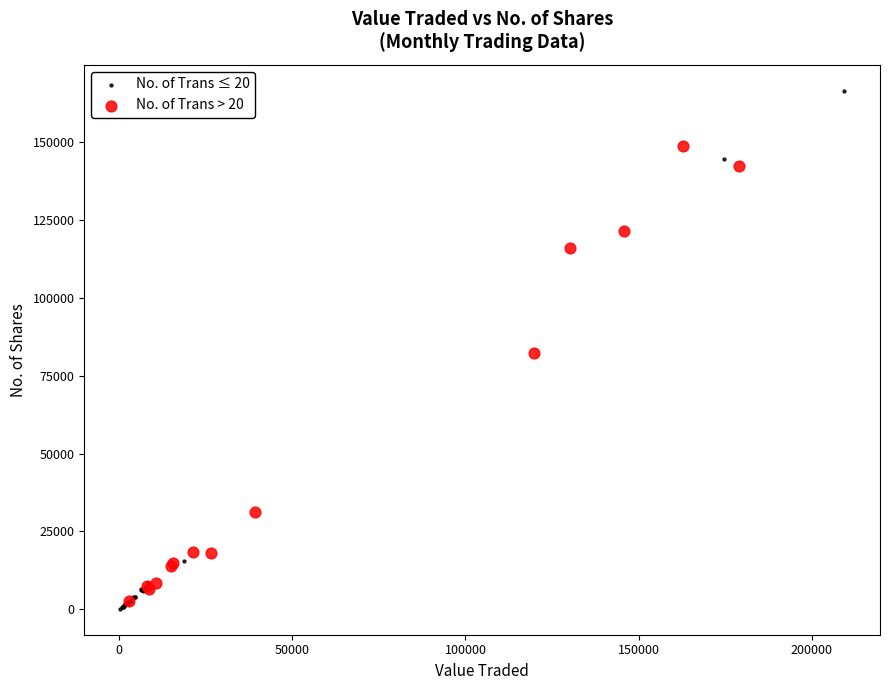

Which series reaches the maximum Y coordinate?

No. of Trans ≤ 20